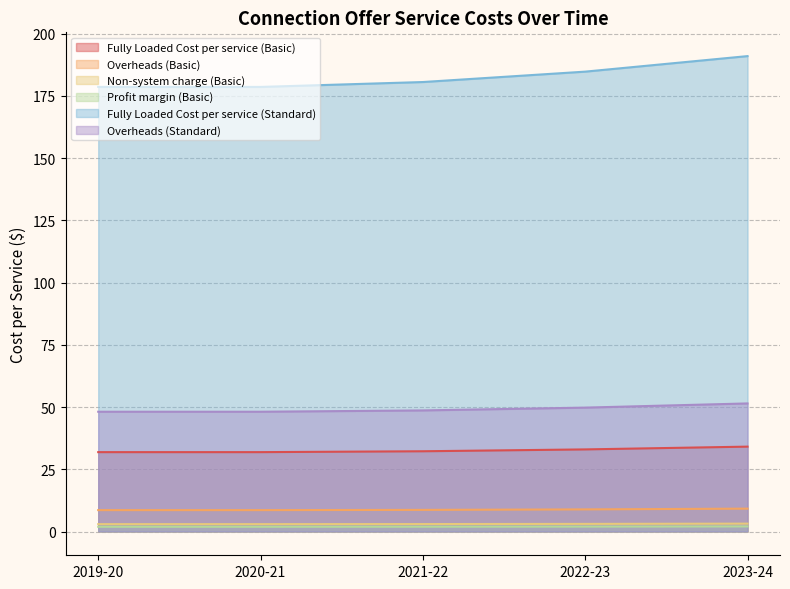

True or false: Profit margin (Basic) has more than 0 points higher than both neighbors.

False